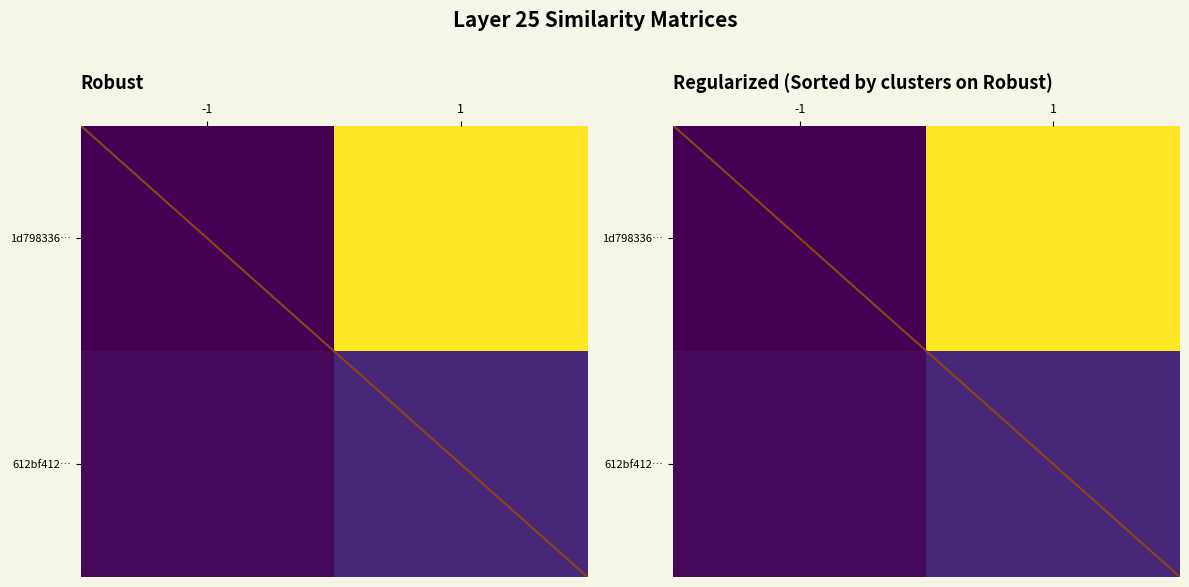

Which series has the largest range (max minus min)?

1d798336…